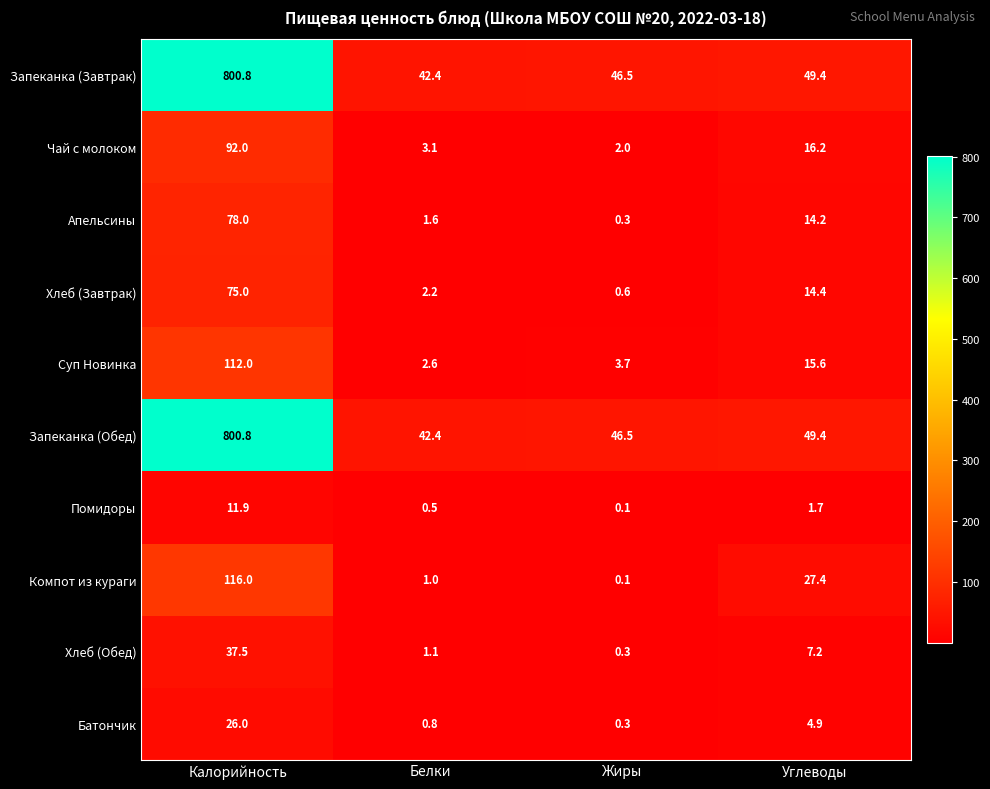

What is the maximum value shown in the chart?

800.8